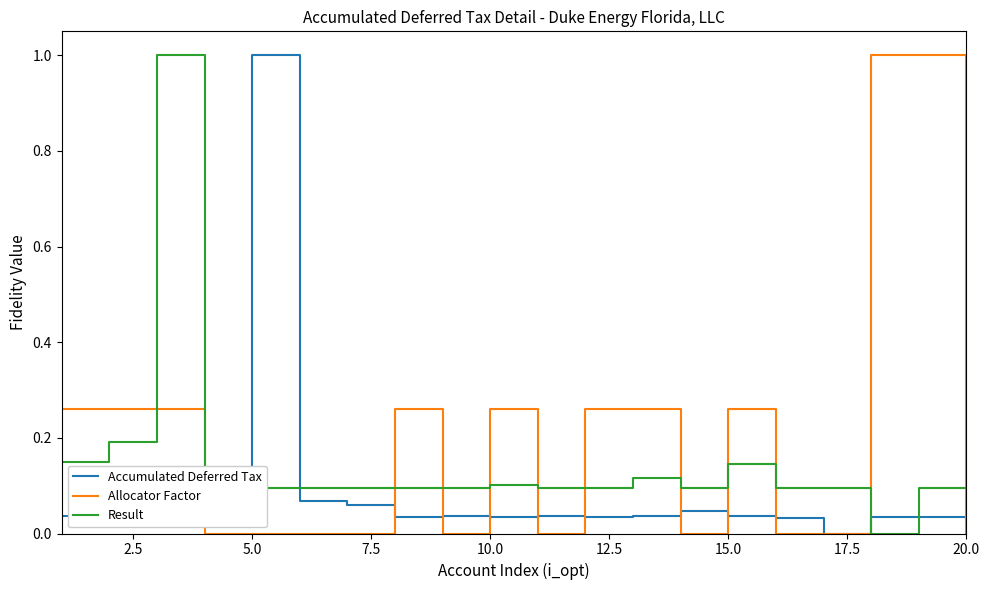

How many intersections are there between Accumulated Deferred Tax and Result?

4